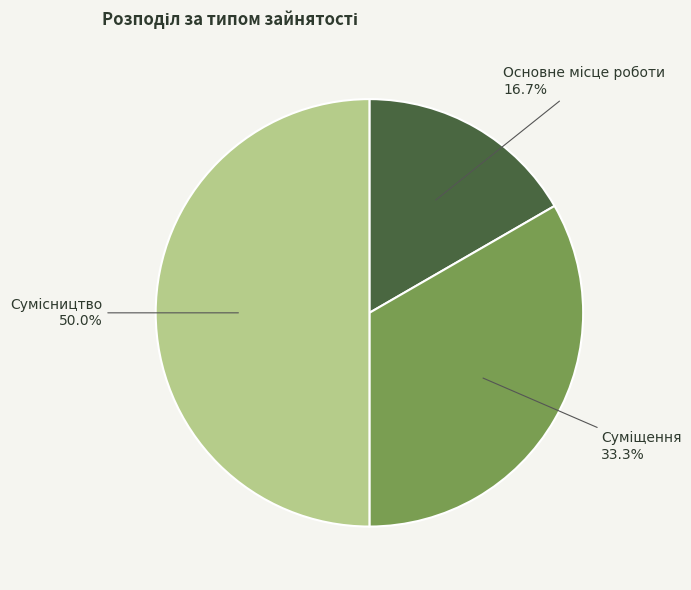

Count the number of slices in the pie.

3